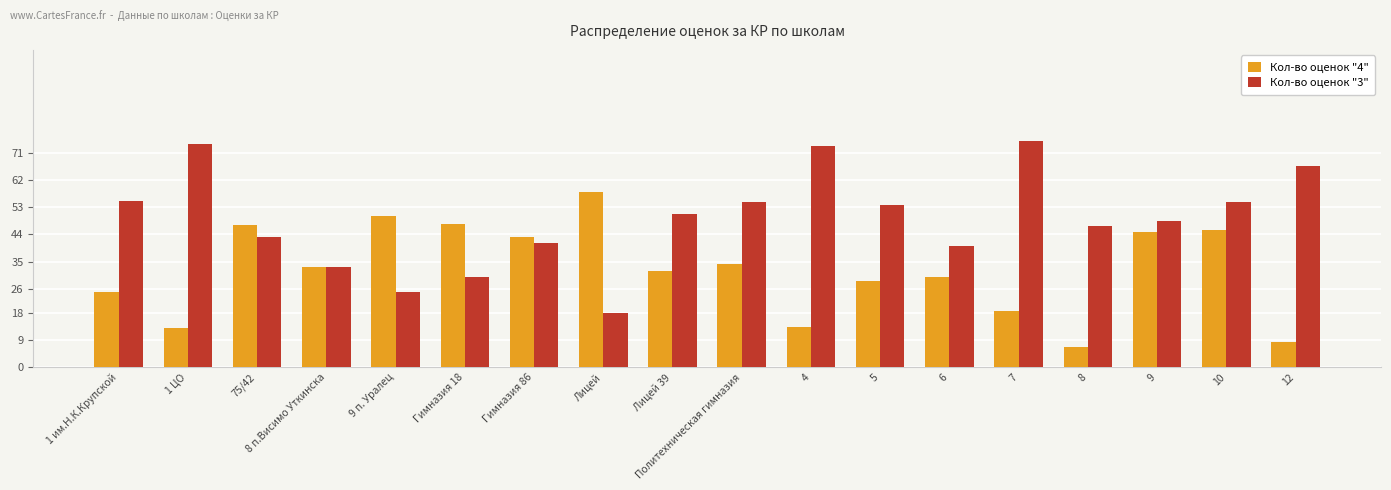

Is the value of Кол-во оценок "3" at 1 ЦО greater than the value of Кол-во оценок "4" at Гимназия 18?

Yes